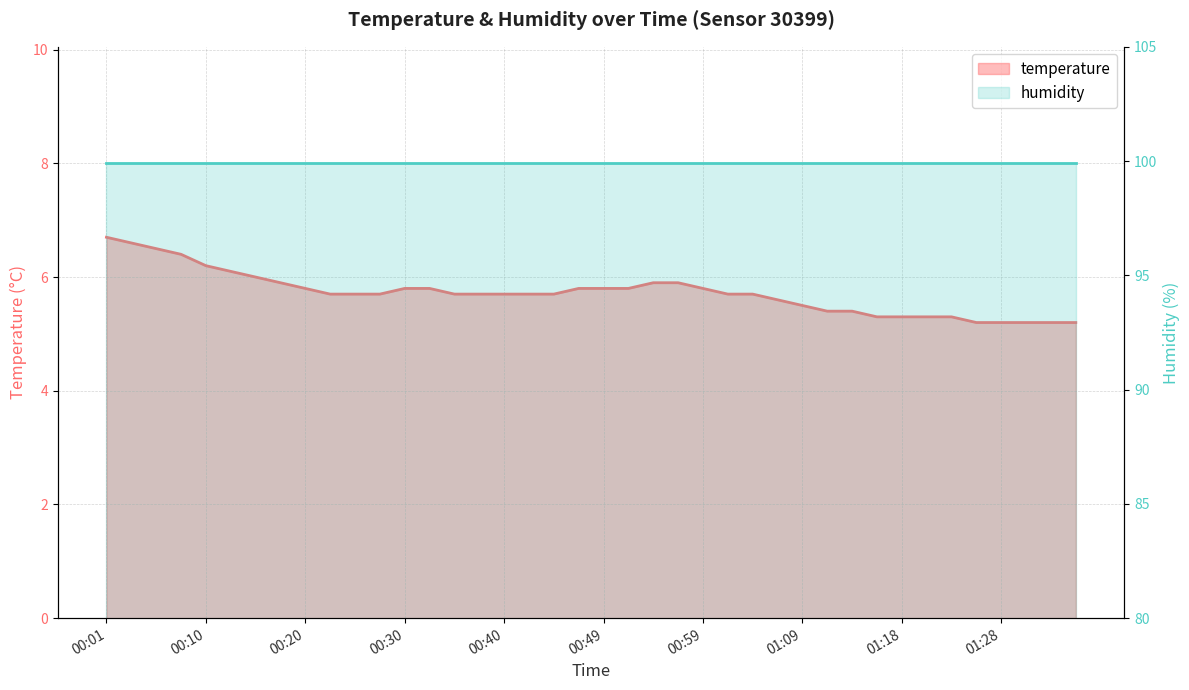

Which has a higher value, 01:18 or 01:36?

01:18